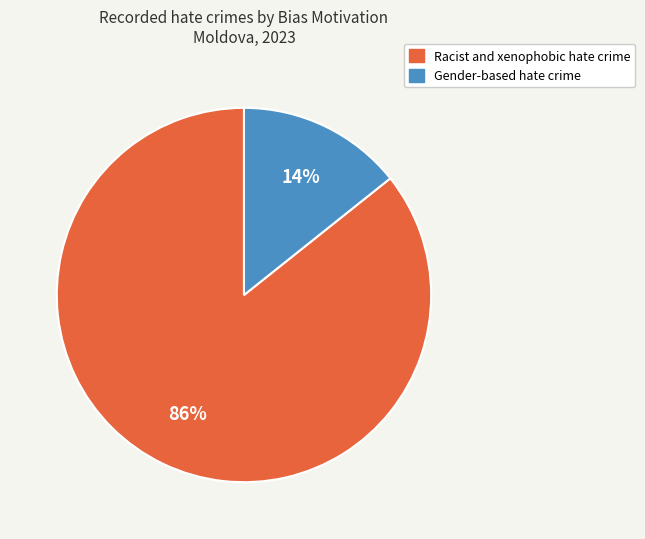

What is the largest slice in the pie chart?

Racist and xenophobic hate crime